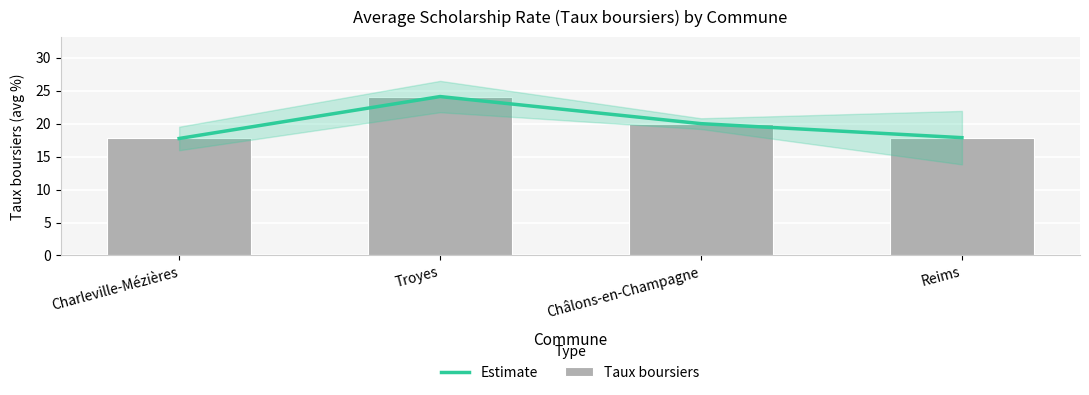

What is the difference between the maximum and minimum values in the Estimate series?

6.4